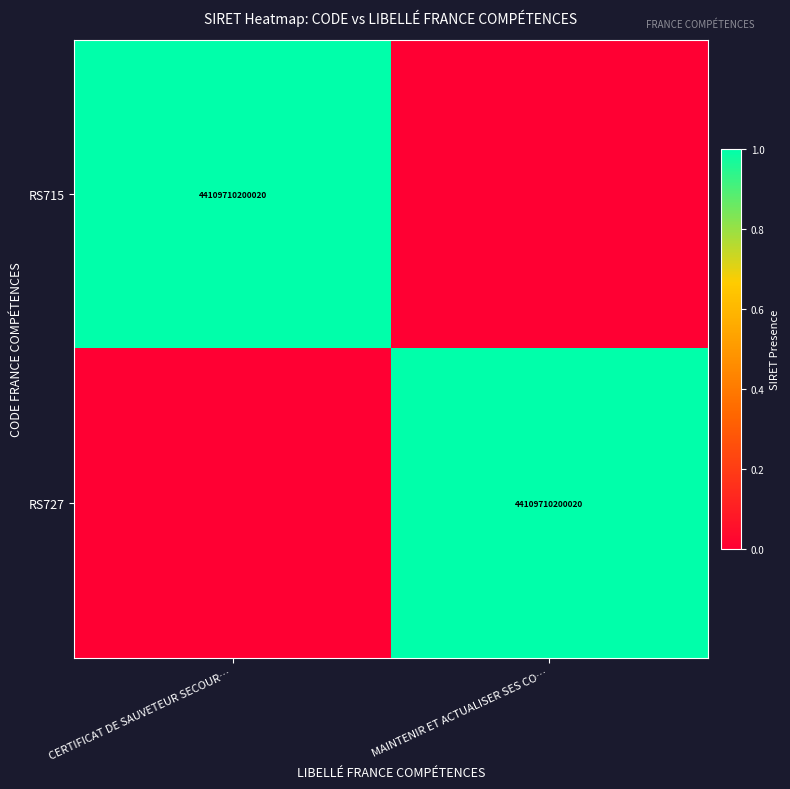

True or false: RS727 has a value of 44109710200020 at MAINTENIR ET ACTUALISER SES CO….

True